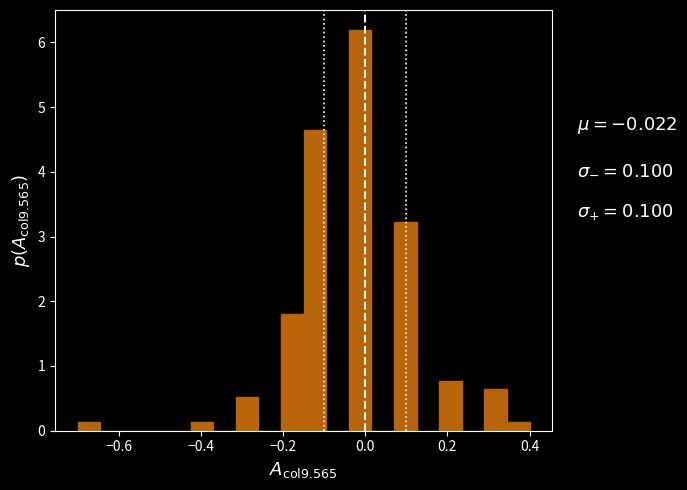

Read against the x-axis, roughly where is the centre of the tallest bar?

-0.02